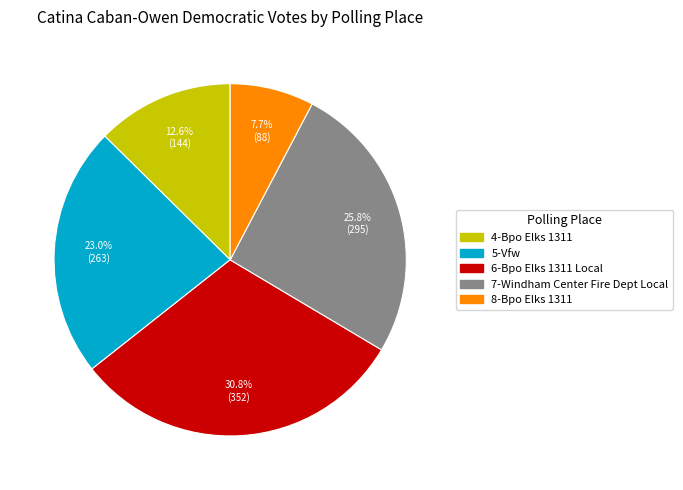

Approximately how many times larger is the value at 4-Bpo Elks 1311 compared to 8-Bpo Elks 1311?

1.6